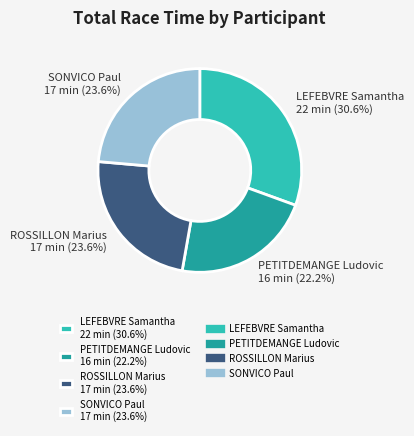

Is there any slice that represents more than half of the pie?

No